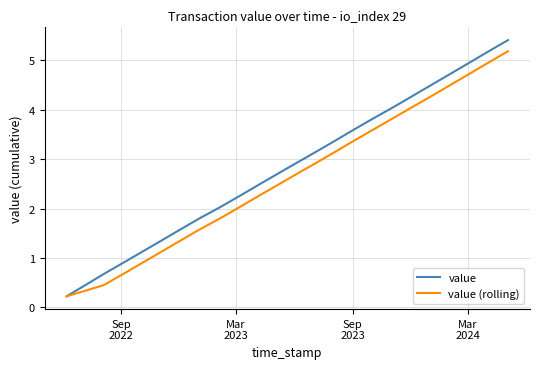

What is the difference between the maximum and second lowest values in the value series?

5.0